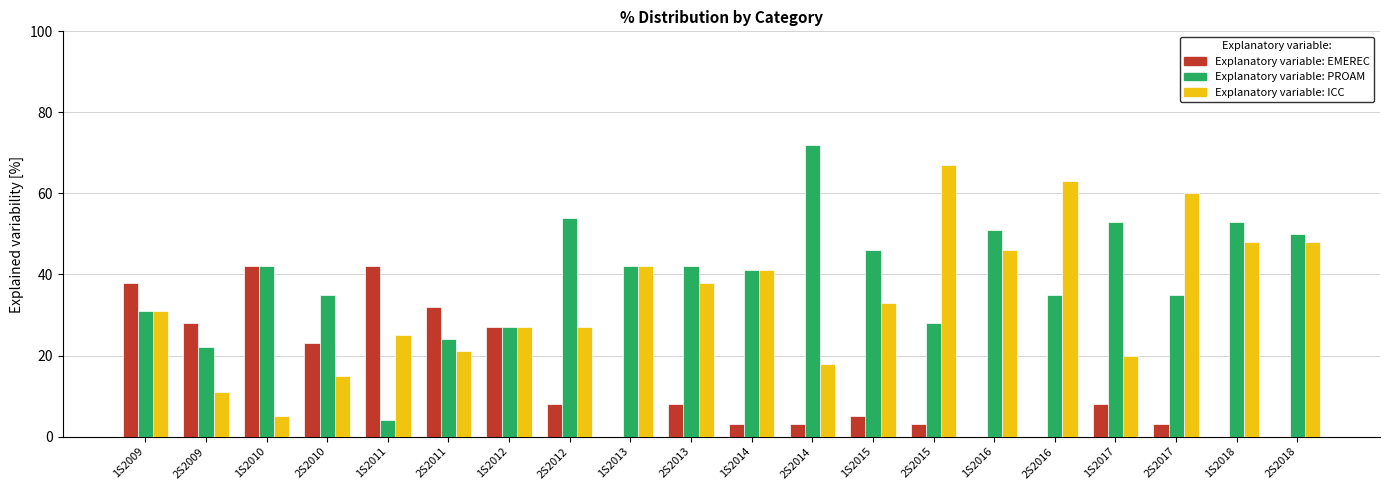

What is the total value across all series at 2S2009?

61